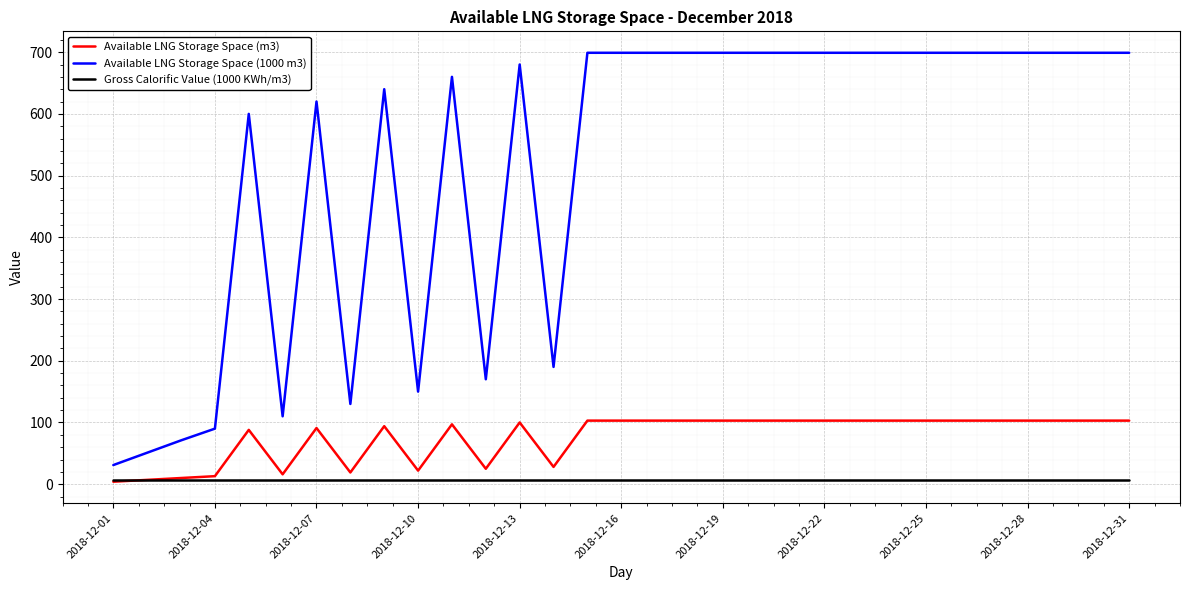

Which series has the largest total across all categories?

Available LNG Storage Space (1000 m3)